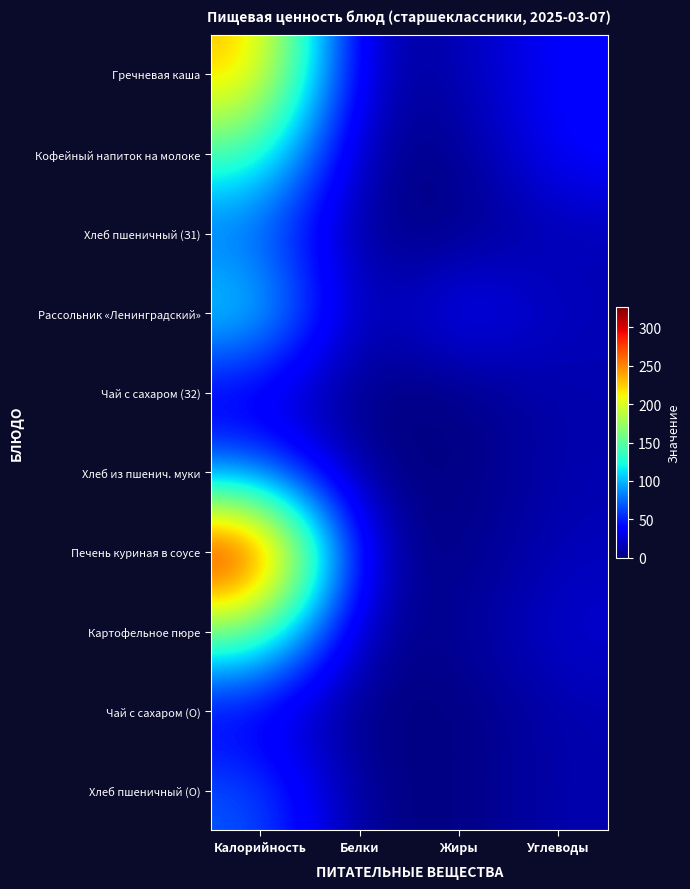

Rank the series by their maximum value, from lowest to highest.

Чай с сахаром (З2), Чай с сахаром (О), Хлеб из пшенич. муки, Хлеб пшеничный (О), Хлеб пшеничный (З1), Рассольник «Ленинградский», Кофейный напиток на молоке, Картофельное пюре, Гречневая каша, Печень куриная в соусе